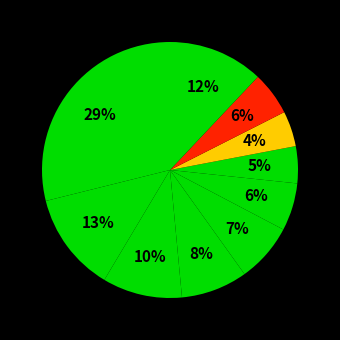

Rank the categories by value from highest to lowest.

pct05, pct15, pct95, pct25, pct35, pct45, pct55, pct85, pct65, pct75